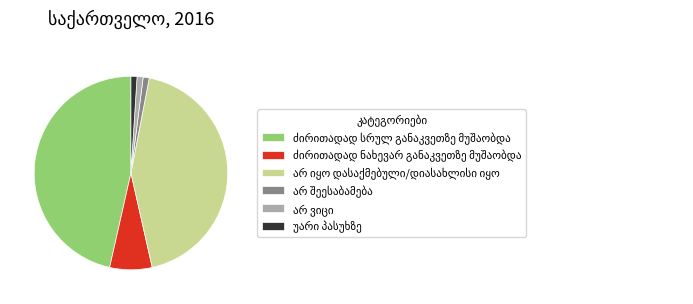

Is there a majority slice in this chart?

No